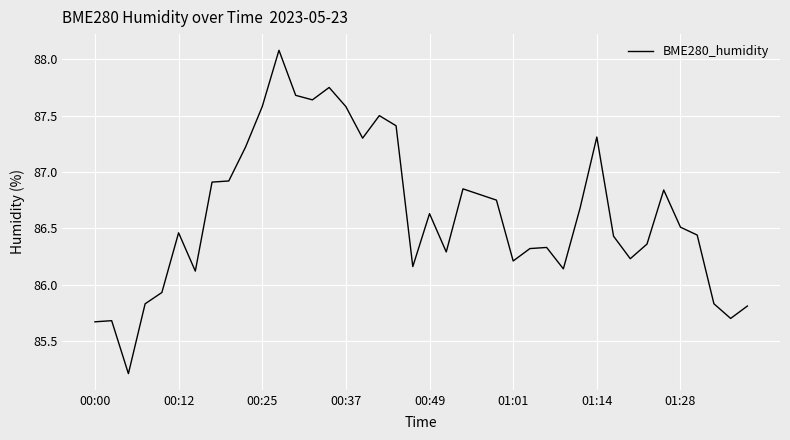

What is the difference between the maximum and minimum values?

2.9